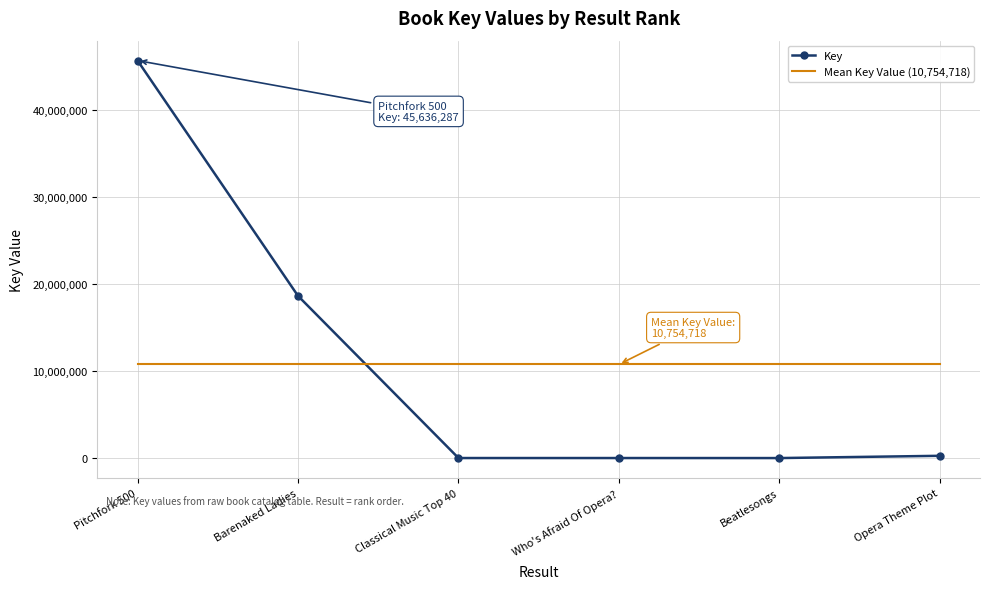

What are all the series names shown in the legend?

Key, Mean Key Value (10,754,718)